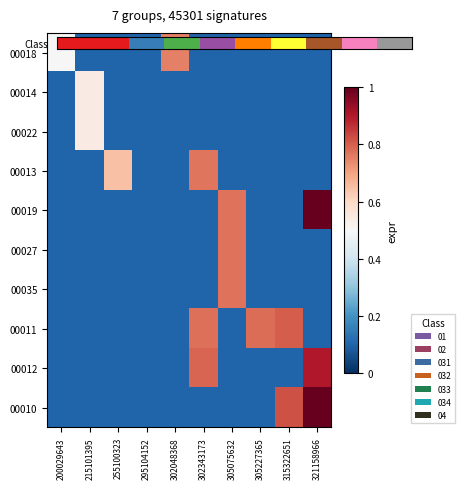

How many data points does each series have?

10